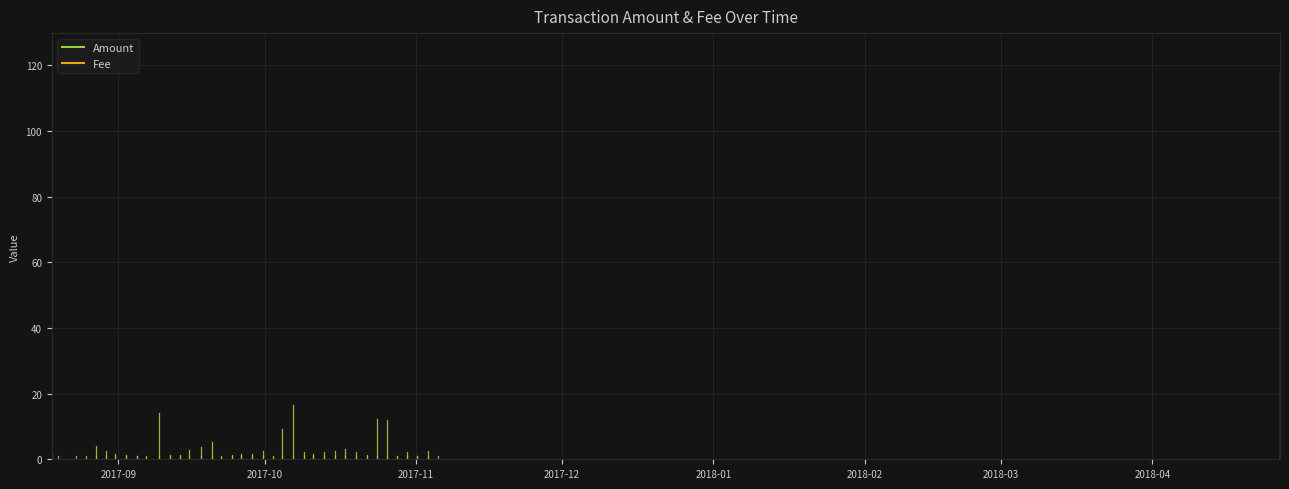

What is the value of the Fee point at the 9th from the left?

1.0